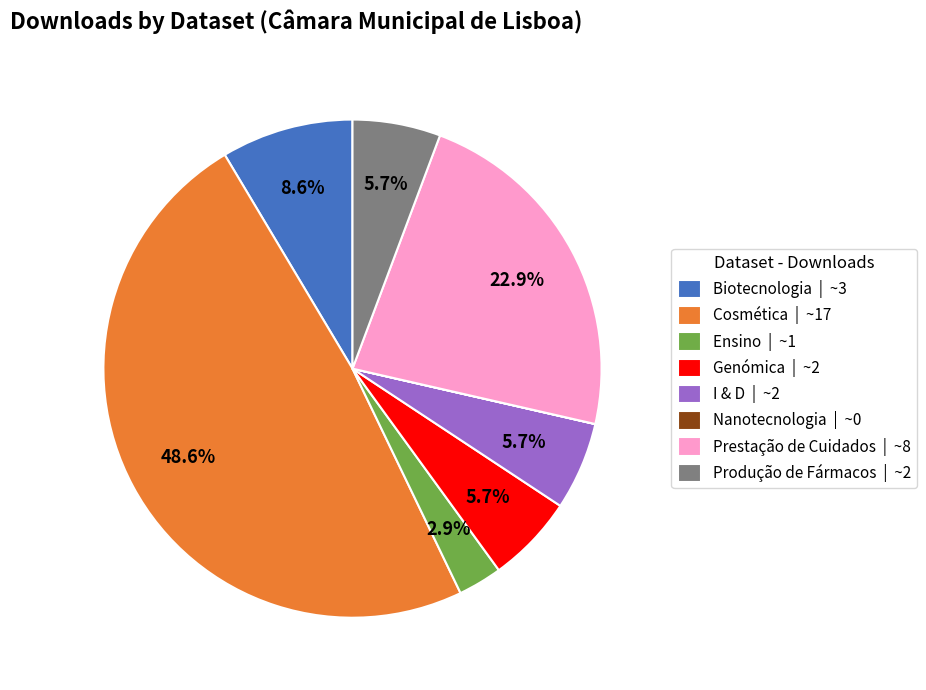

What is the largest slice in the pie chart?

Cosmética